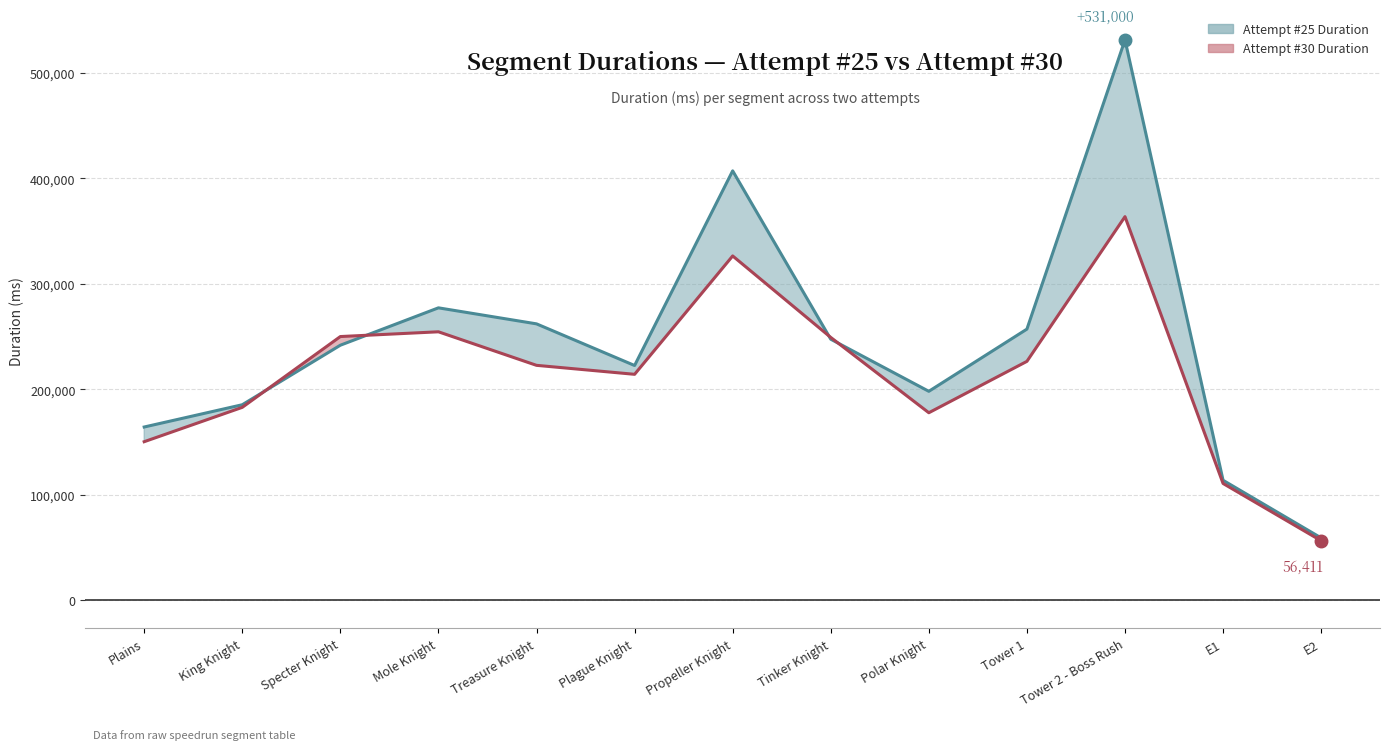

What is the lowest value of the Attempt #30 Duration series?

56411